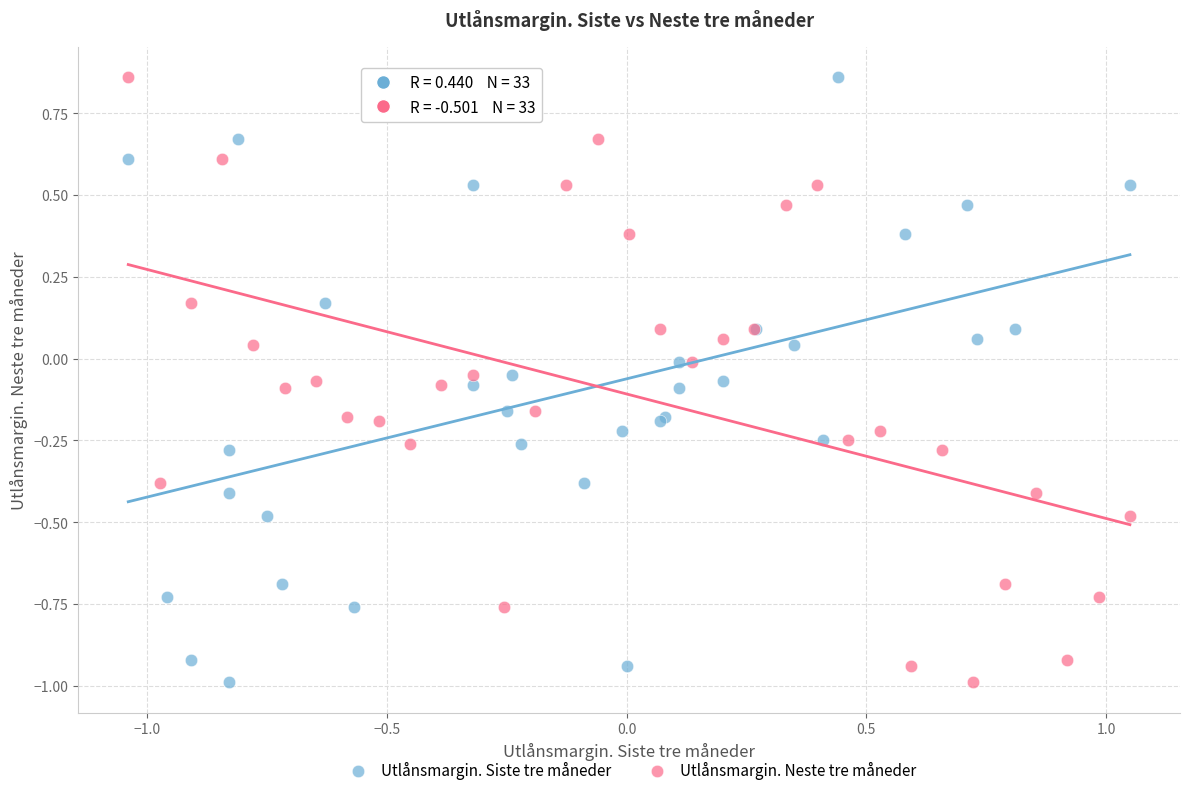

What are all the series names shown in the legend?

Utlånsmargin. Siste tre måneder, Utlånsmargin. Neste tre måneder